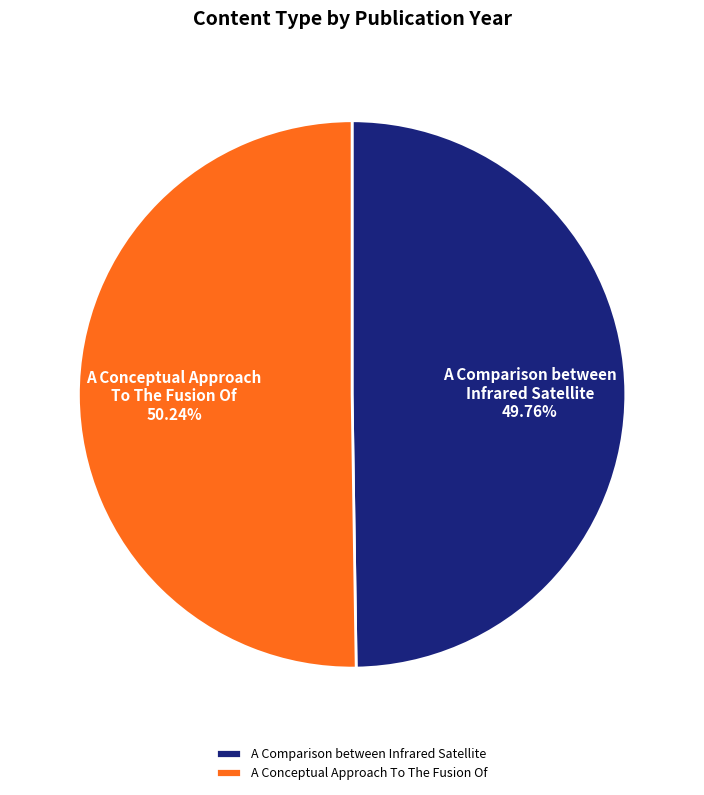

Combined, what portion of the pie is A Conceptual Approach To The Fusion Of and A Comparison between Infrared Satellite?

100.0%